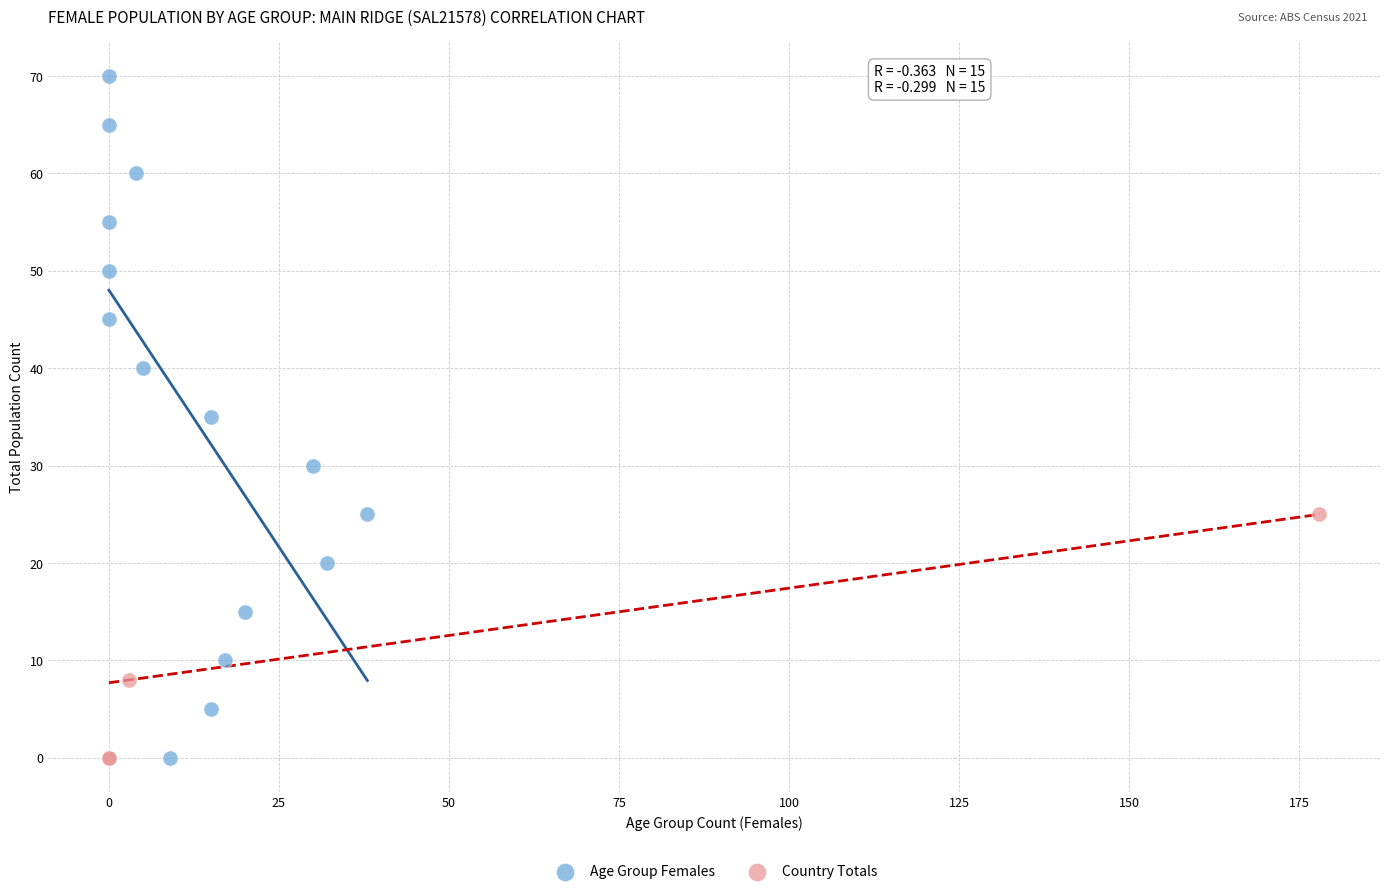

Which series has the widest spread of Y values?

Age Group Females